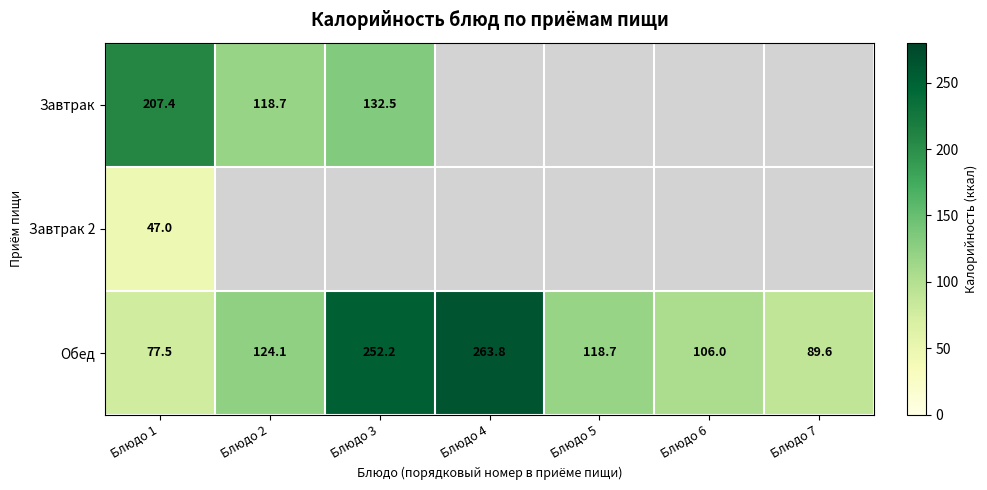

At which label does Обед first exceed 118?

Блюдо 2